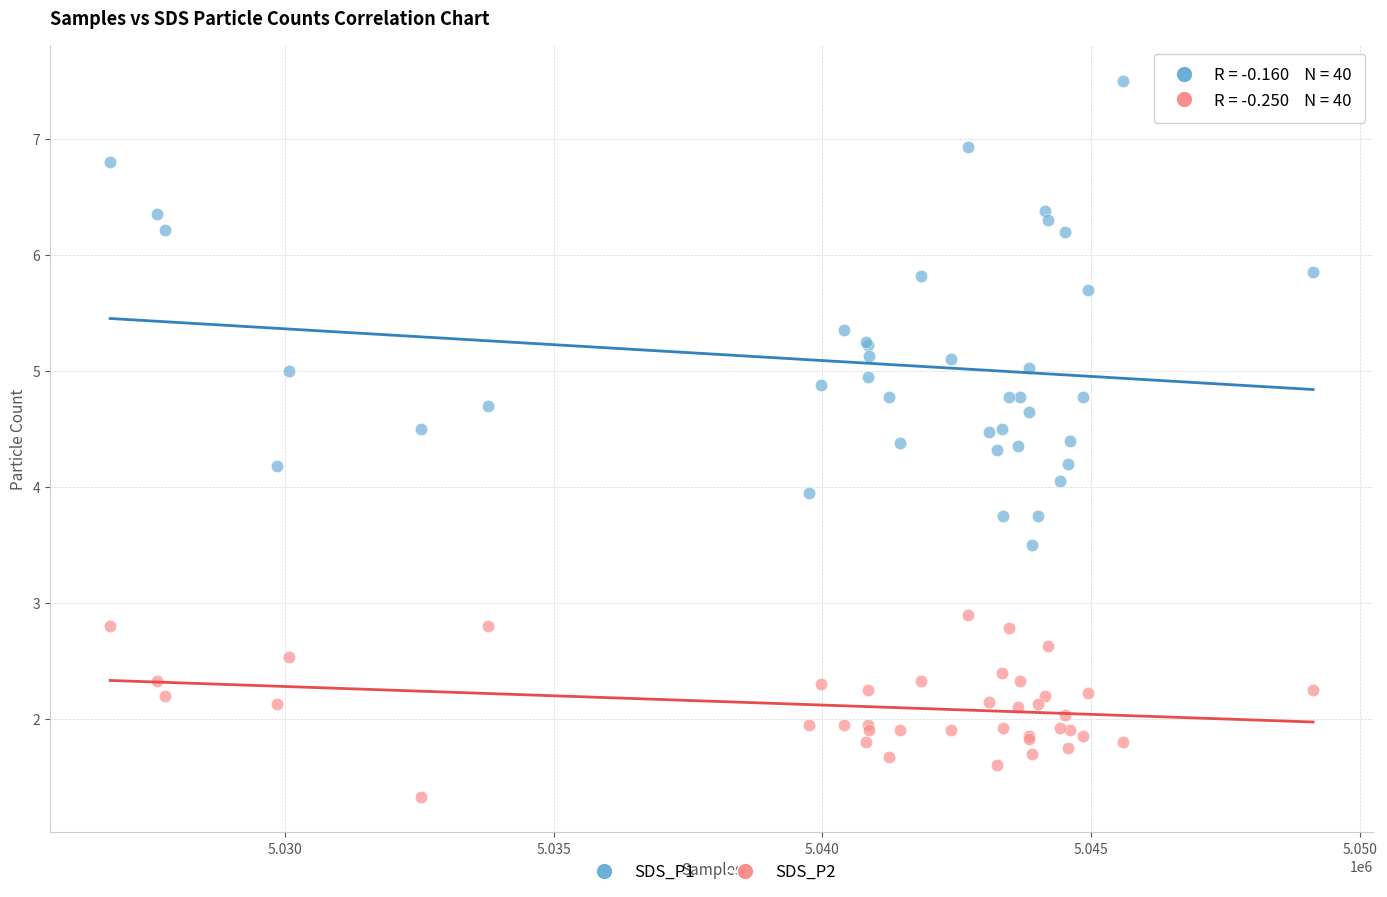

Which series contains the highest Y value?

SDS_P1